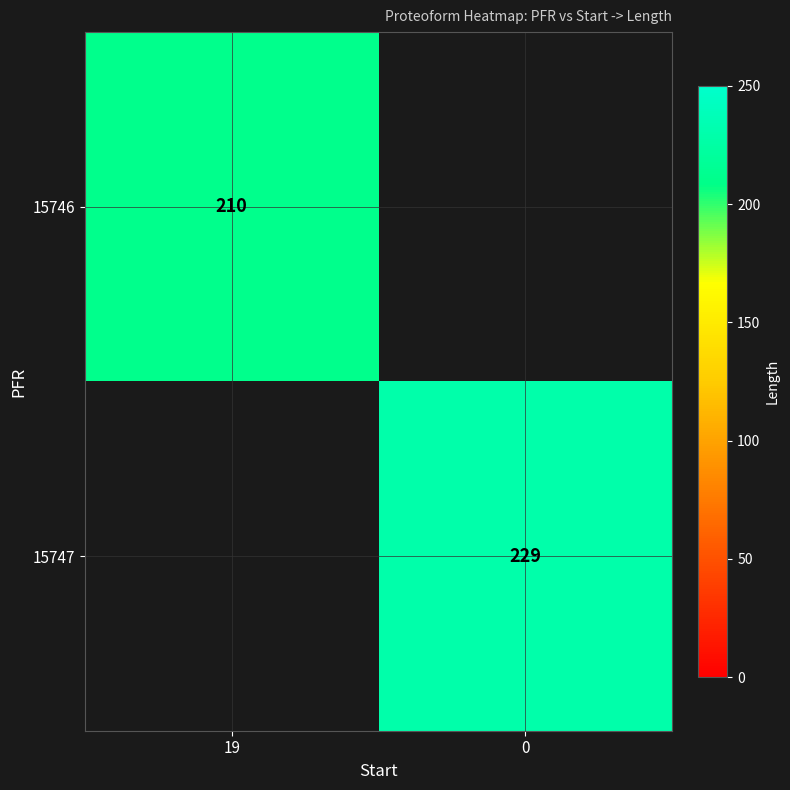

Is it true that 15746 equals 210 at 19?

True